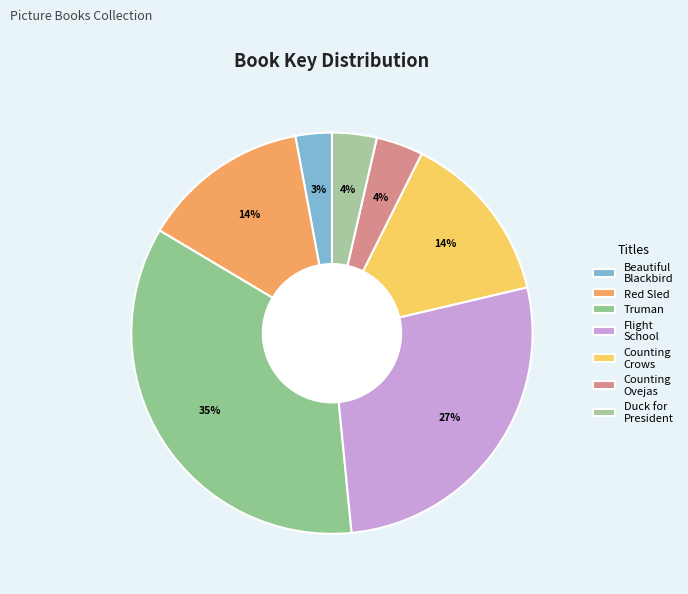

How many slices are in this pie chart?

7